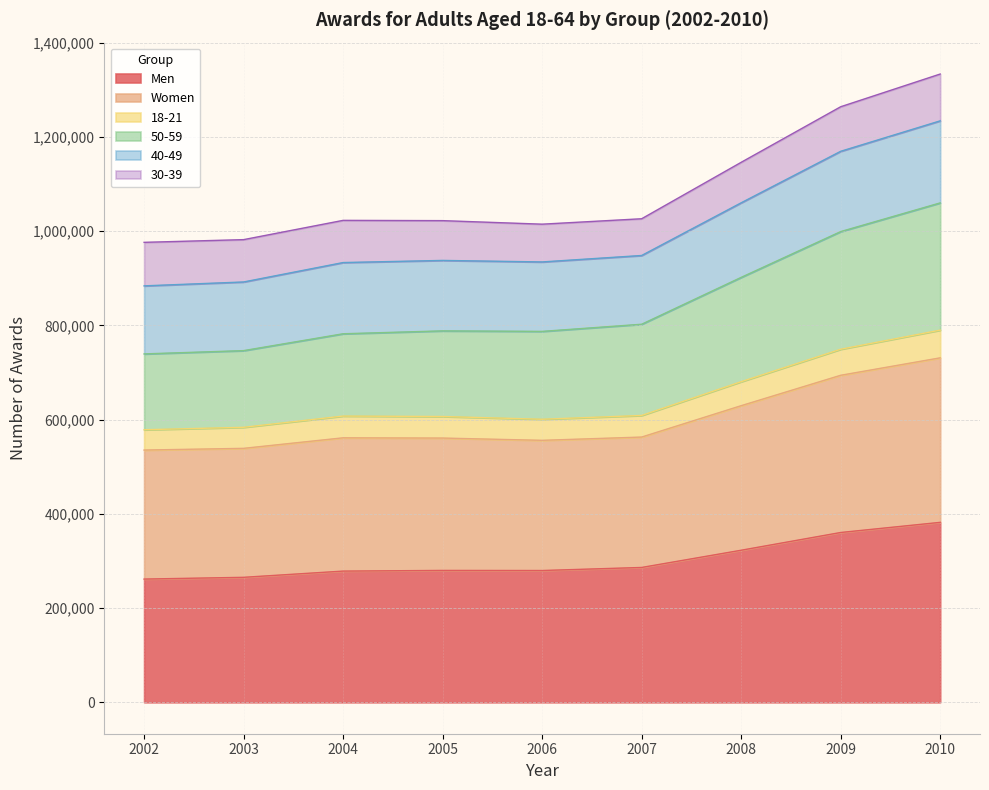

What is the total value across all series at 2005?

1022528